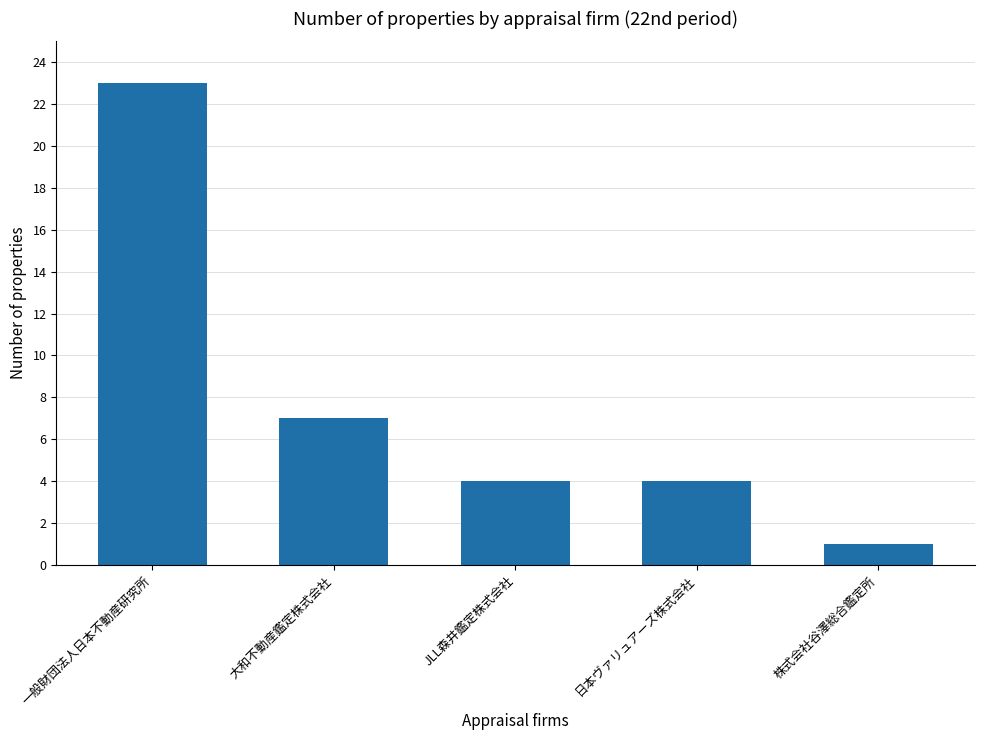

What position from the left is JLL森井鑑定株式会社?

3